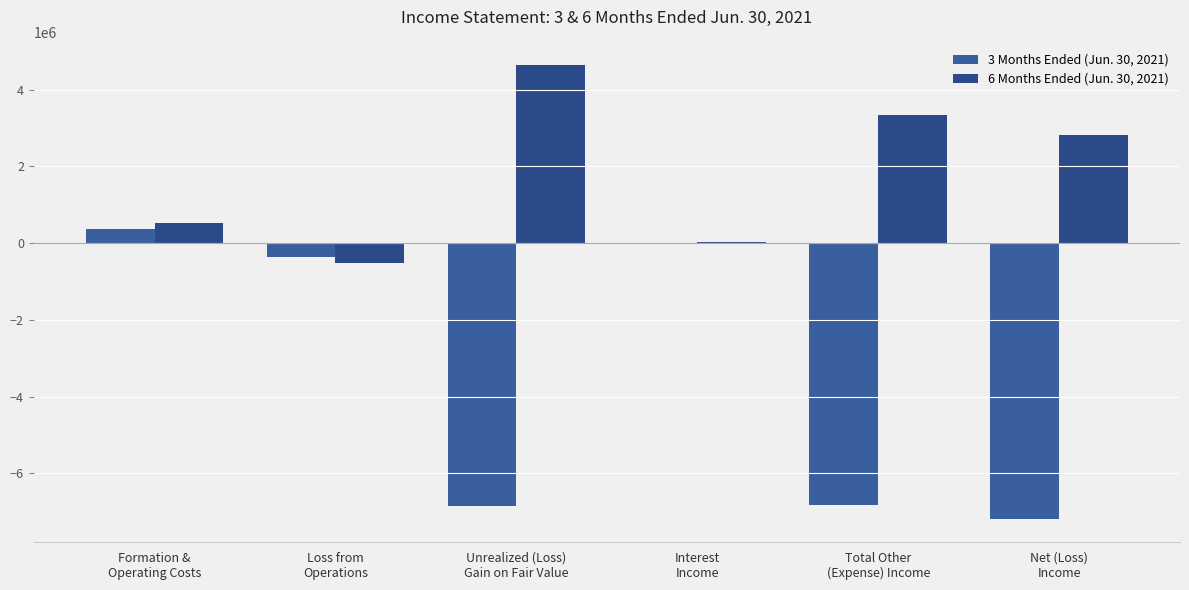

At Loss from
Operations, list the series in order from smallest to largest.

6 Months Ended (Jun. 30, 2021), 3 Months Ended (Jun. 30, 2021)